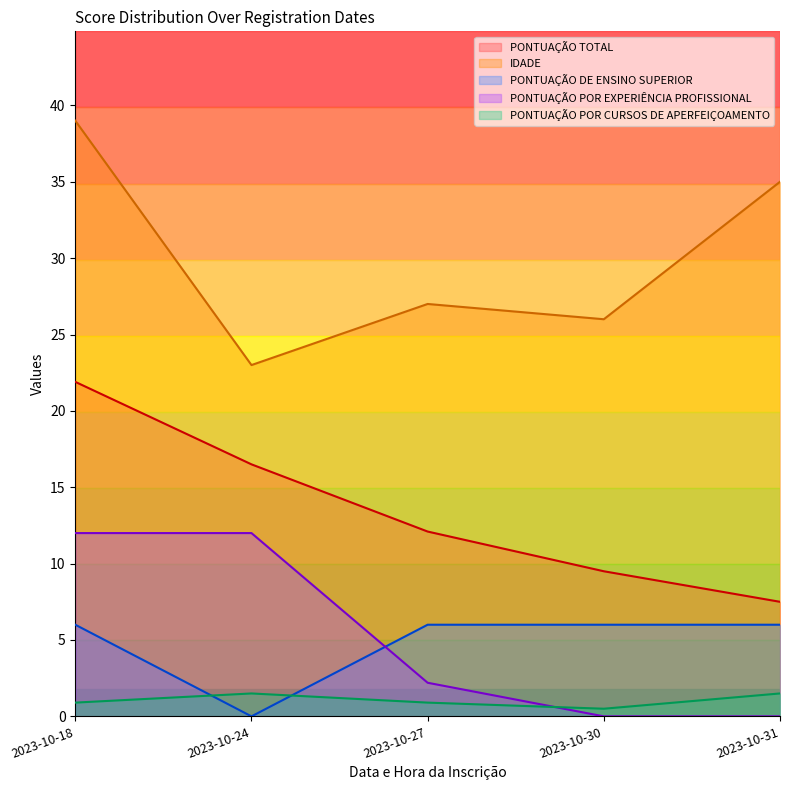

True or false: PONTUAÇÃO POR EXPERIÊNCIA PROFISSIONAL and PONTUAÇÃO TOTAL cross at least once.

False